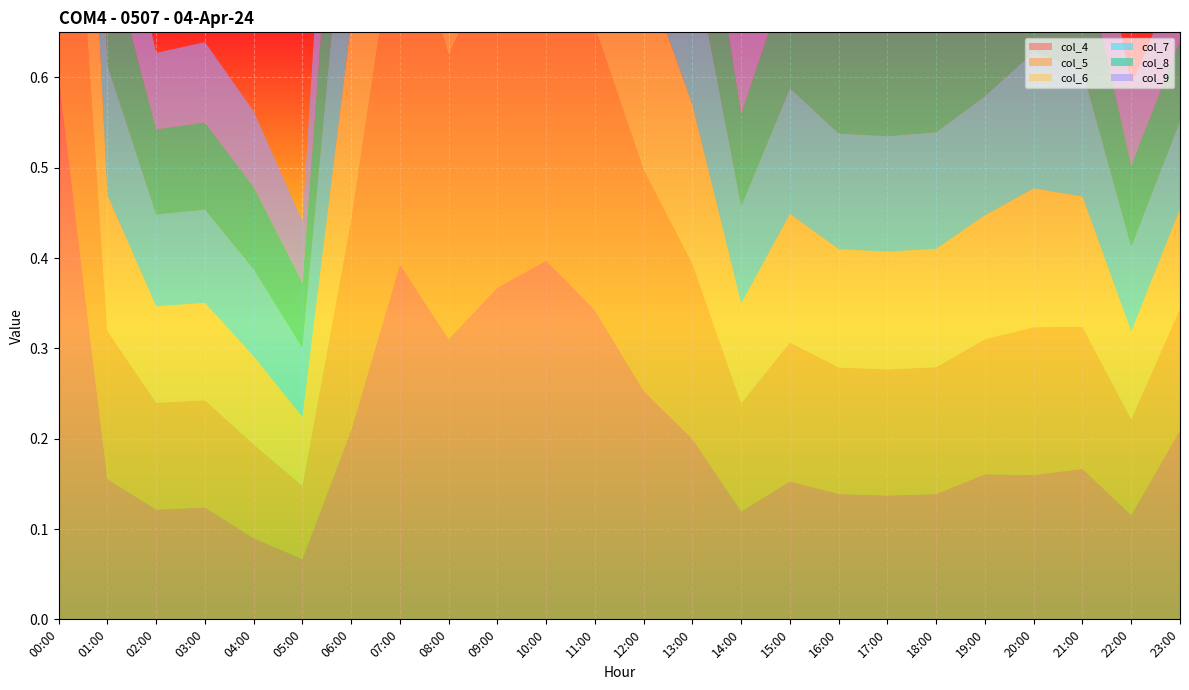

Reading right to left, what are all the values shown in this chart?

col_4: 0.2	0.1	0.2	0.2	0.2	0.1	0.1	0.1	0.2	0.1	0.2	0.3	0.3	0.4	0.4	0.3	0.4	0.2	0.1	0.1	0.1	0.1	0.2	0.6
col_5: 0.1	0.1	0.2	0.2	0.1	0.1	0.1	0.1	0.2	0.1	0.2	0.2	0.3	0.4	0.4	0.3	0.4	0.2	0.1	0.1	0.1	0.1	0.2	0.5
col_6: 0.1	0.1	0.1	0.2	0.1	0.1	0.1	0.1	0.1	0.1	0.2	0.2	0.3	0.4	0.3	0.3	0.4	0.2	0.1	0.1	0.1	0.1	0.2	0.5
col_7: 0.1	0.1	0.1	0.2	0.1	0.1	0.1	0.1	0.1	0.1	0.2	0.2	0.3	0.4	0.3	0.3	0.4	0.2	0.1	0.1	0.1	0.1	0.1	0.4
col_8: 0.1	0.1	0.1	0.1	0.1	0.1	0.1	0.1	0.1	0.1	0.2	0.2	0.3	0.3	0.3	0.3	0.4	0.2	0.1	0.1	0.1	0.1	0.1	0.4
col_9: 0.1	0.1	0.1	0.1	0.1	0.1	0.1	0.1	0.1	0.1	0.1	0.2	0.3	0.3	0.3	0.3	0.3	0.2	0.1	0.1	0.1	0.1	0.1	0.4